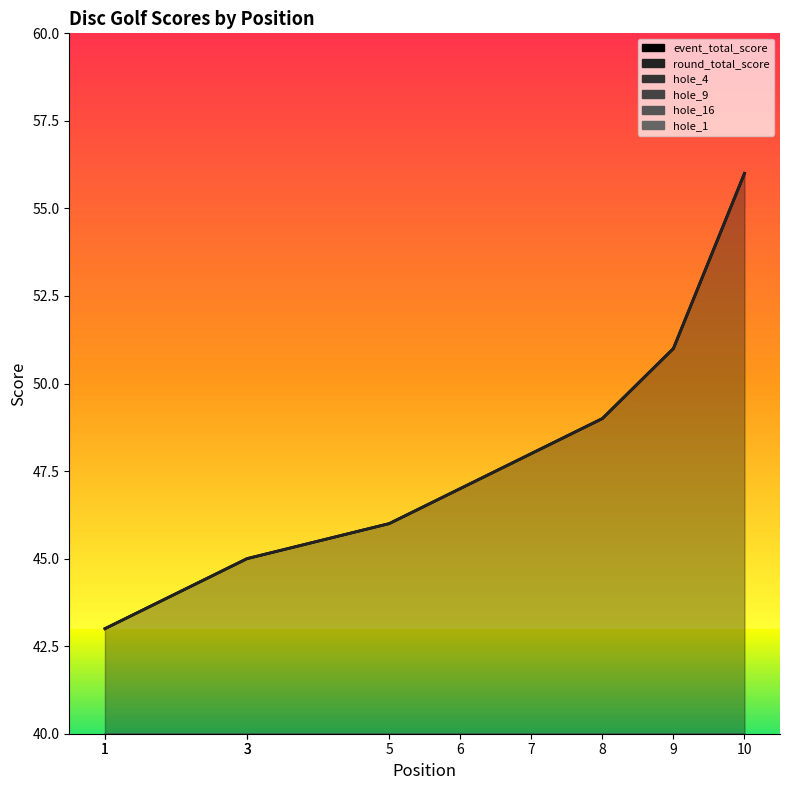

Which series has the widest spread of values?

event_total_score